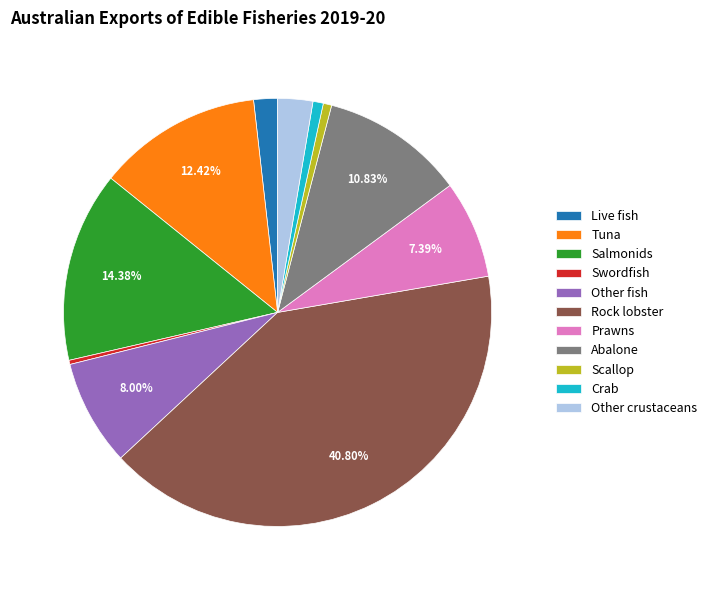

To the nearest percent, what is the combined percentage of Salmonids and Abalone?

25%